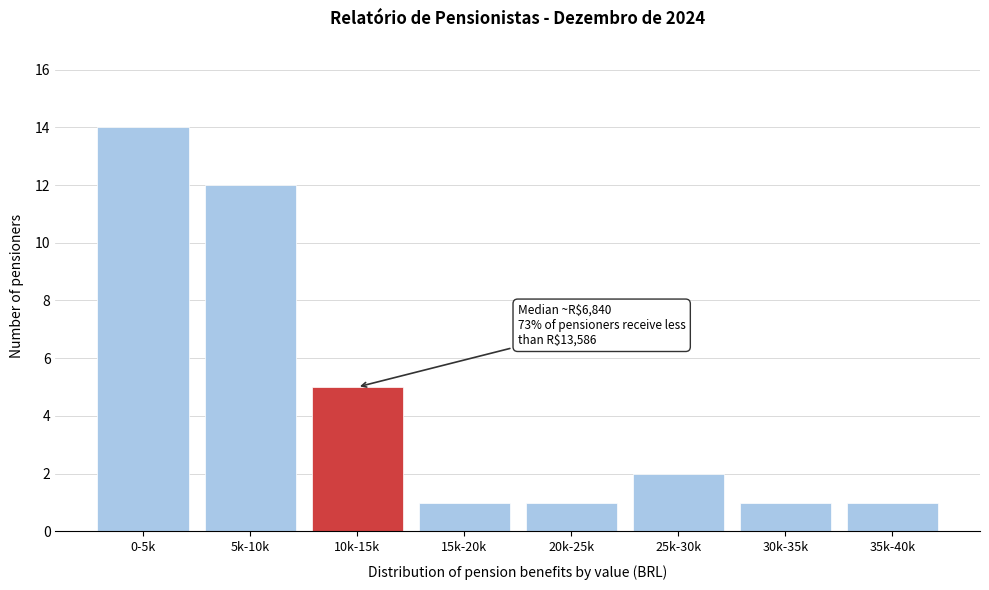

Reading right to left, what are all the values shown in this chart?

35k-40k=1	30k-35k=1	25k-30k=2	20k-25k=1	15k-20k=1	10k-15k=5	5k-10k=12	0-5k=14